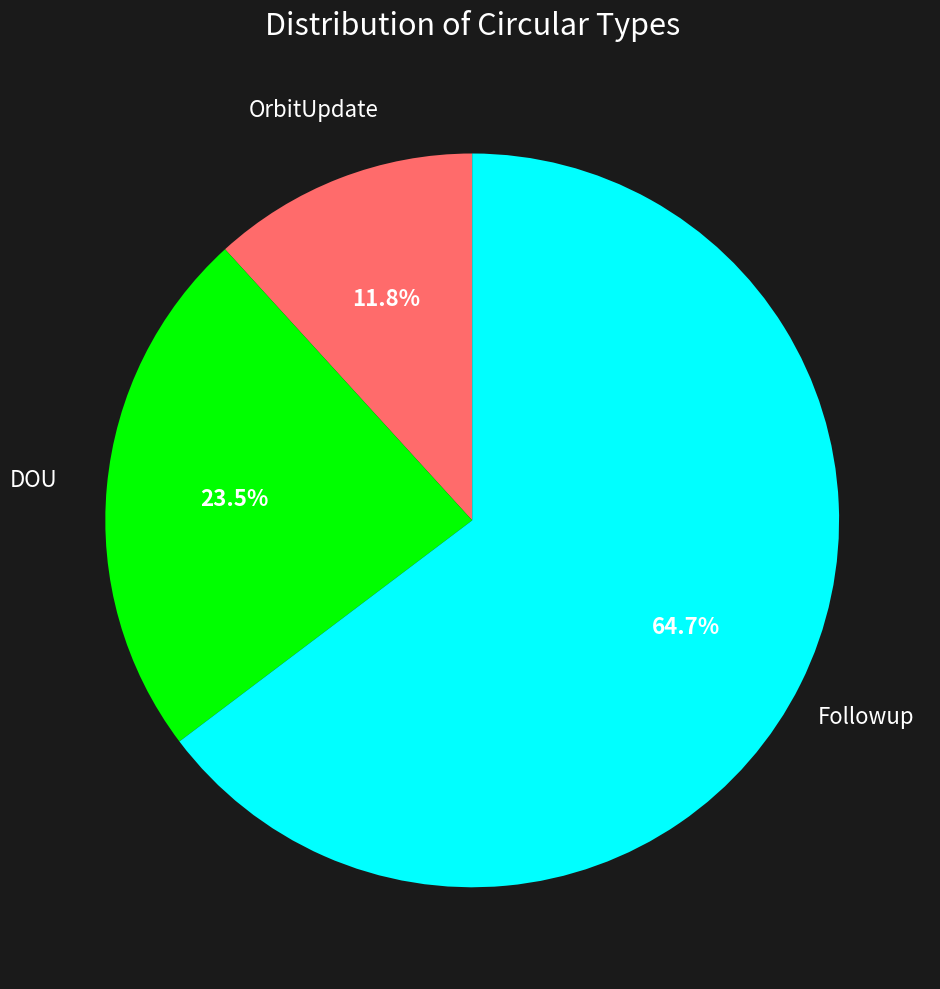

Is there a majority slice in this chart?

Yes